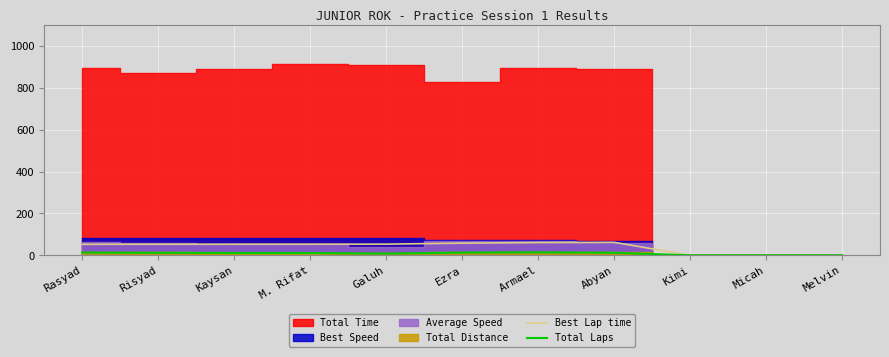

Is it true that Best Lap time equals 52.5 at Rasyad?

True